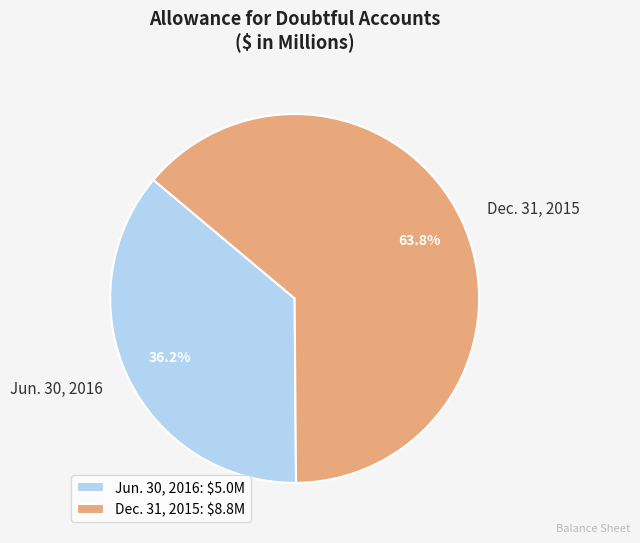

Rank the categories by value from highest to lowest.

Dec. 31, 2015, Jun. 30, 2016